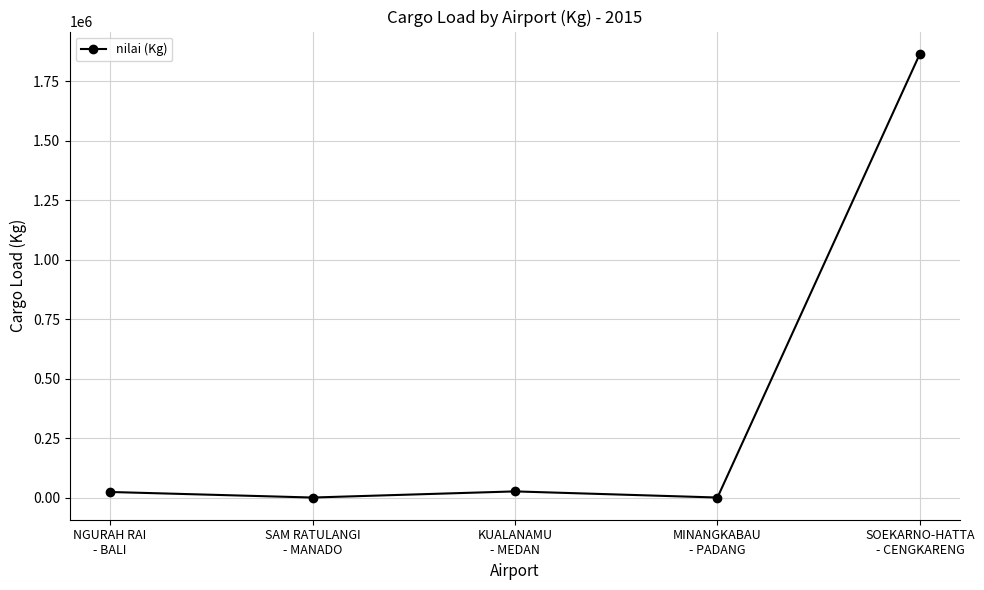

What is the sum of all values?

1918356